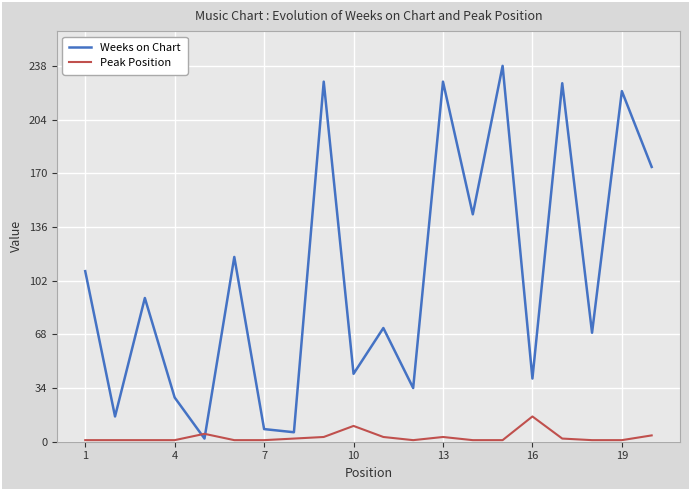

How many lines are shown in the chart?

2